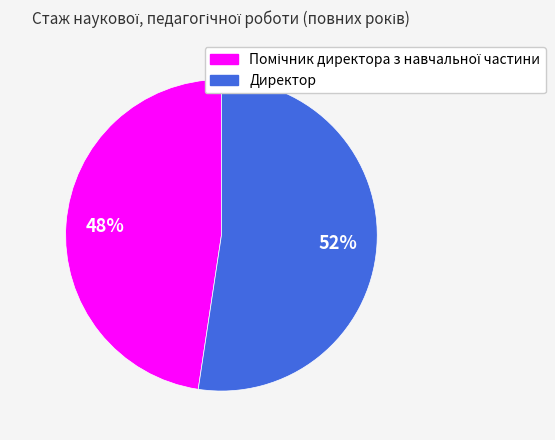

What is the majority slice?

Директор